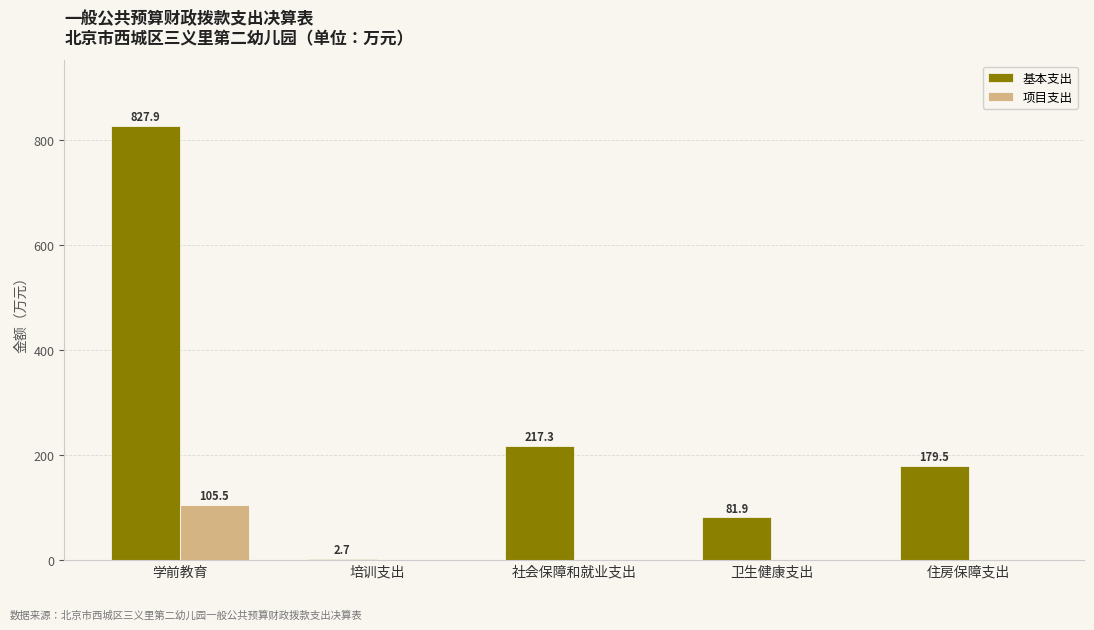

Is it true that 基本支出 equals 2.7 at 培训支出?

True